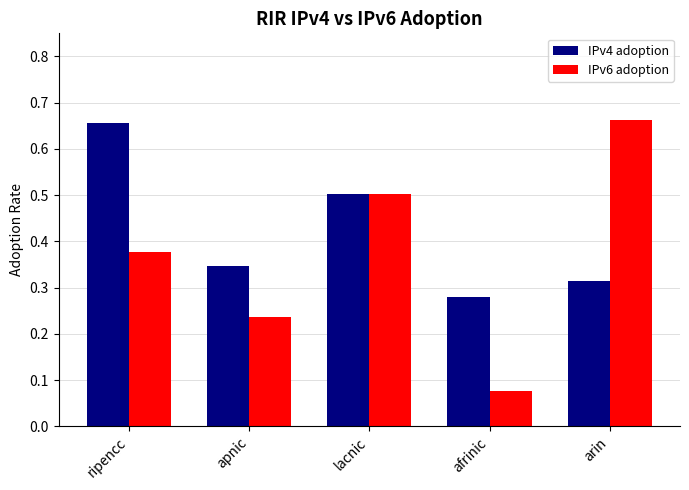

At how many categories does at least one series exceed 0?

5